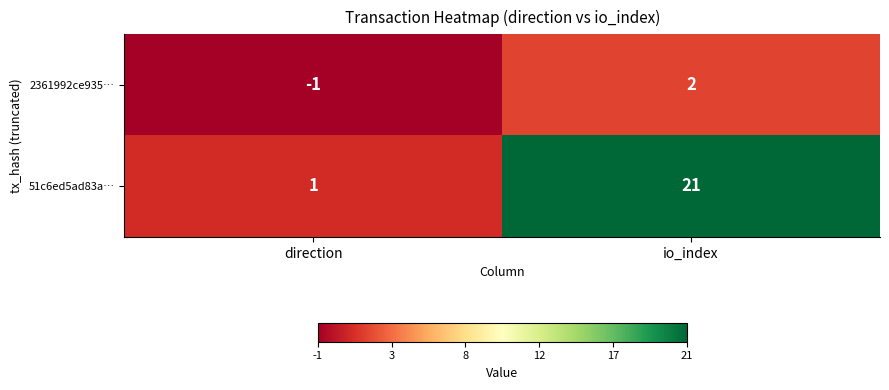

At which category does the chart reach its minimum across all series?

direction